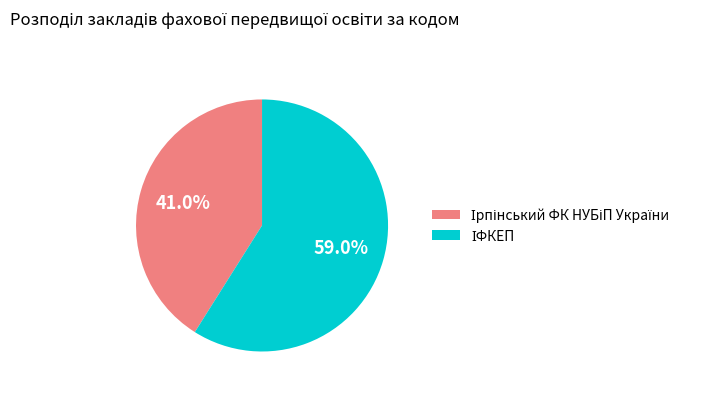

Is there any slice that represents more than half of the pie?

Yes